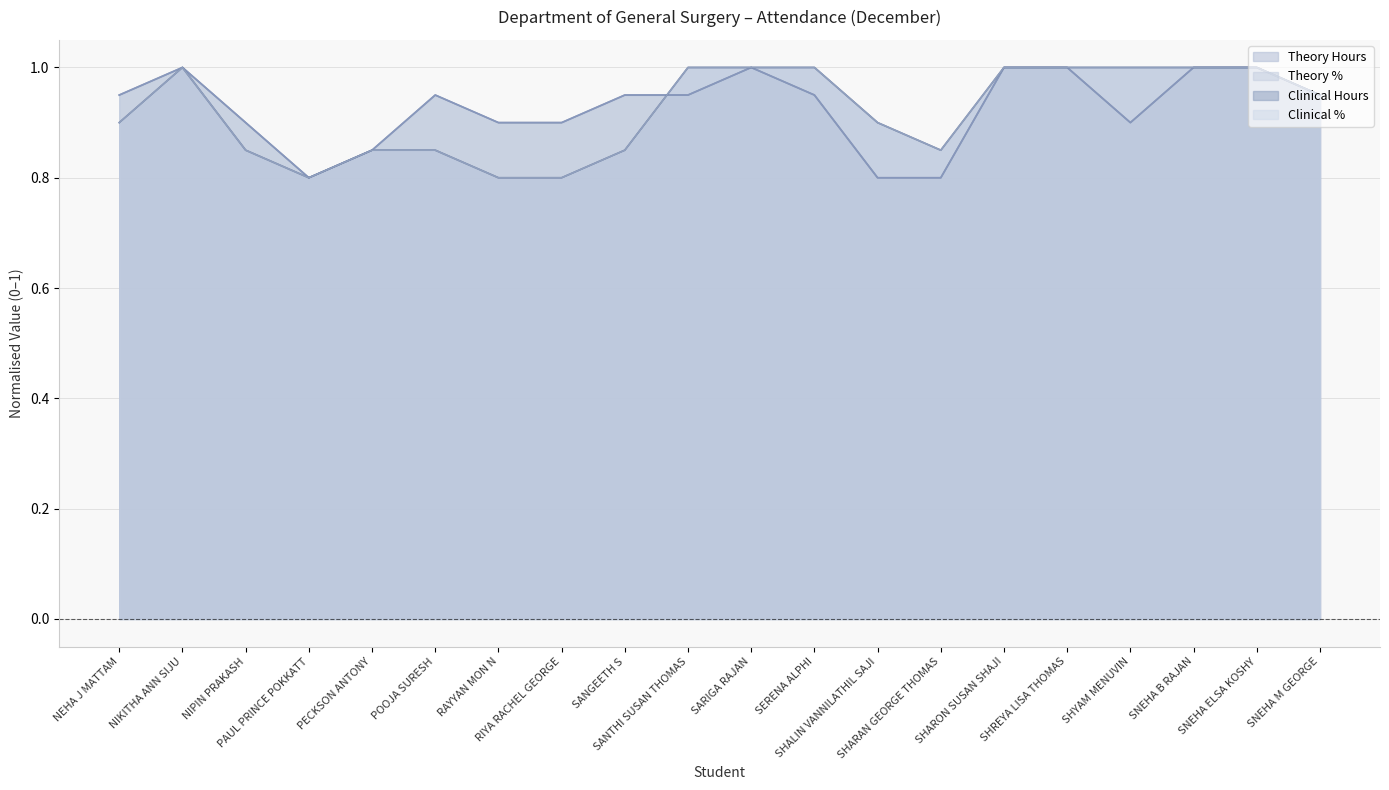

Reading right to left, extract all data points from this chart.

Theory Hours: SNEHA M GEORGE=0.9	SNEHA ELSA KOSHY=1.0	SNEHA B RAJAN=1.0	SHYAM MENUVIN=0.9	SHREYA LISA THOMAS=1.0	SHARON SUSAN SHAJI=1.0	SHARAN GEORGE THOMAS=0.8	SHALIN VANNILATHIL SAJI=0.8	SERENA ALPHI=0.9	SARIGA RAJAN=1.0	SANTHI SUSAN THOMAS=0.9	SANGEETH S=0.9	RIYA RACHEL GEORGE=0.9	RAYYAN MON N=0.9	POOJA SURESH=0.9	PECKSON ANTONY=0.8	PAUL PRINCE POKKATT=0.8	NIPIN PRAKASH=0.9	NIKITHA ANN SIJU=1.0	NEHA J MATTAM=0.9
Theory %: SNEHA M GEORGE=0.9	SNEHA ELSA KOSHY=1.0	SNEHA B RAJAN=1.0	SHYAM MENUVIN=0.9	SHREYA LISA THOMAS=1.0	SHARON SUSAN SHAJI=1.0	SHARAN GEORGE THOMAS=0.8	SHALIN VANNILATHIL SAJI=0.8	SERENA ALPHI=0.9	SARIGA RAJAN=1.0	SANTHI SUSAN THOMAS=0.9	SANGEETH S=0.9	RIYA RACHEL GEORGE=0.9	RAYYAN MON N=0.9	POOJA SURESH=0.9	PECKSON ANTONY=0.8	PAUL PRINCE POKKATT=0.8	NIPIN PRAKASH=0.9	NIKITHA ANN SIJU=1.0	NEHA J MATTAM=0.9
Clinical Hours: SNEHA M GEORGE=0.9	SNEHA ELSA KOSHY=1.0	SNEHA B RAJAN=1.0	SHYAM MENUVIN=1.0	SHREYA LISA THOMAS=1.0	SHARON SUSAN SHAJI=1.0	SHARAN GEORGE THOMAS=0.8	SHALIN VANNILATHIL SAJI=0.9	SERENA ALPHI=1.0	SARIGA RAJAN=1.0	SANTHI SUSAN THOMAS=1.0	SANGEETH S=0.8	RIYA RACHEL GEORGE=0.8	RAYYAN MON N=0.8	POOJA SURESH=0.8	PECKSON ANTONY=0.8	PAUL PRINCE POKKATT=0.8	NIPIN PRAKASH=0.8	NIKITHA ANN SIJU=1.0	NEHA J MATTAM=0.9
Clinical %: SNEHA M GEORGE=0.9	SNEHA ELSA KOSHY=1.0	SNEHA B RAJAN=1.0	SHYAM MENUVIN=1.0	SHREYA LISA THOMAS=1.0	SHARON SUSAN SHAJI=1.0	SHARAN GEORGE THOMAS=0.8	SHALIN VANNILATHIL SAJI=0.9	SERENA ALPHI=1.0	SARIGA RAJAN=1.0	SANTHI SUSAN THOMAS=1.0	SANGEETH S=0.8	RIYA RACHEL GEORGE=0.8	RAYYAN MON N=0.8	POOJA SURESH=0.8	PECKSON ANTONY=0.8	PAUL PRINCE POKKATT=0.8	NIPIN PRAKASH=0.8	NIKITHA ANN SIJU=1.0	NEHA J MATTAM=0.9